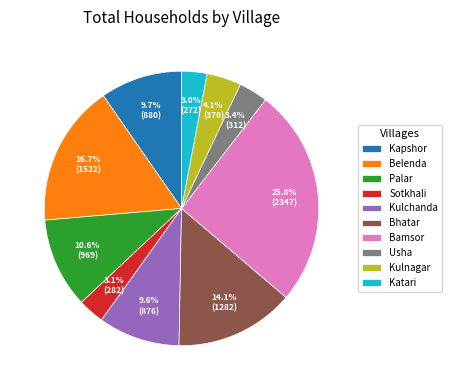

How many slices are in this pie chart?

10